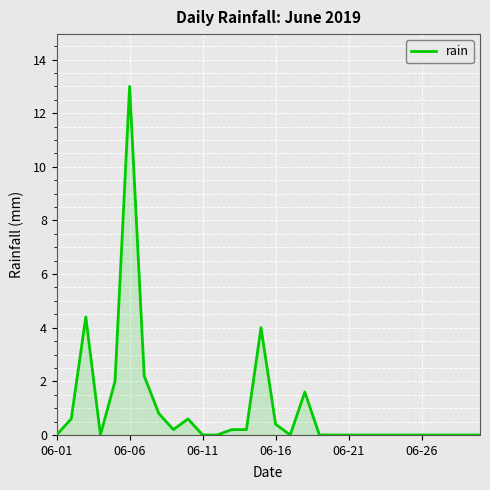

What is the difference between the maximum and minimum values?

13.0